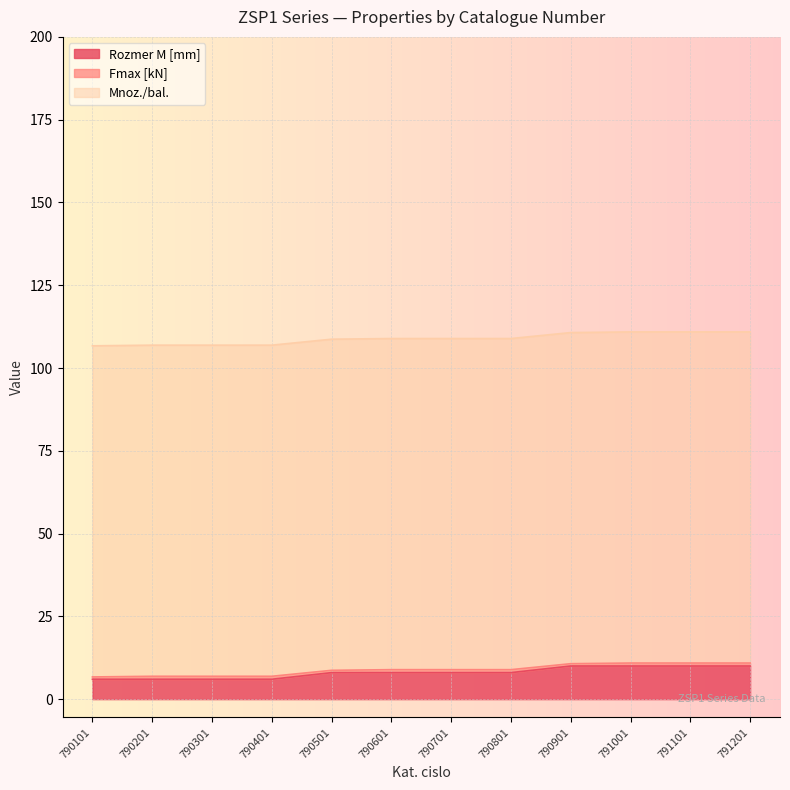

What is the value of the Fmax [kN] point at the 4th from the left?

0.9